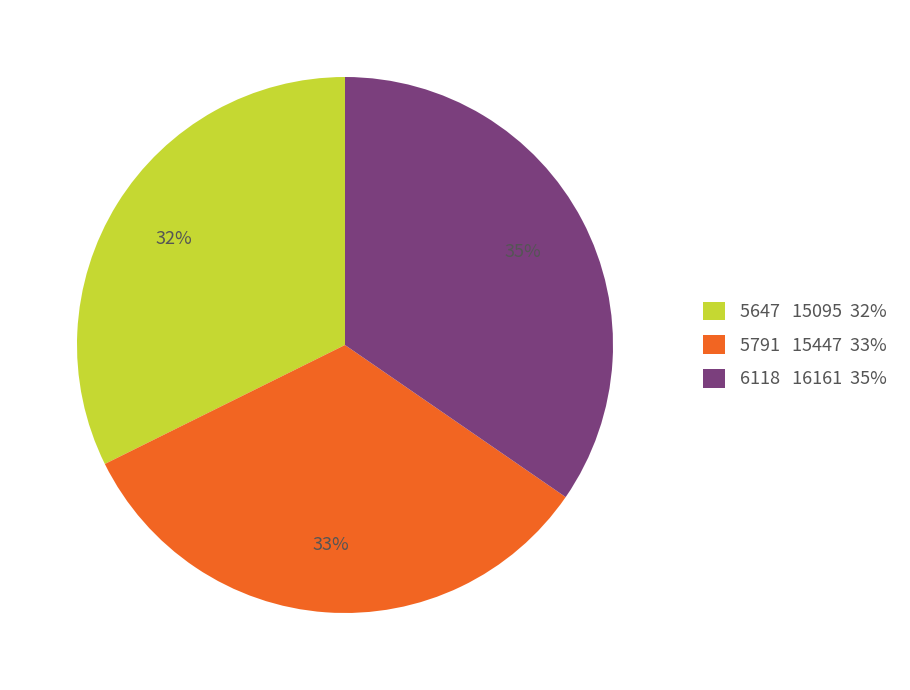

Does 5647 account for over 50% of the chart?

No